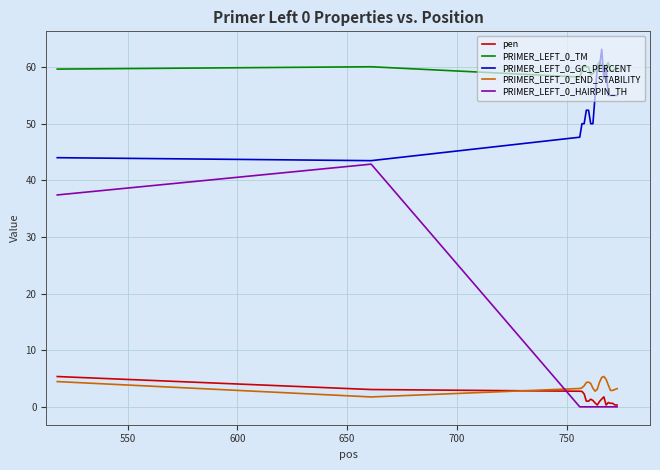

How many lines are shown in the chart?

5